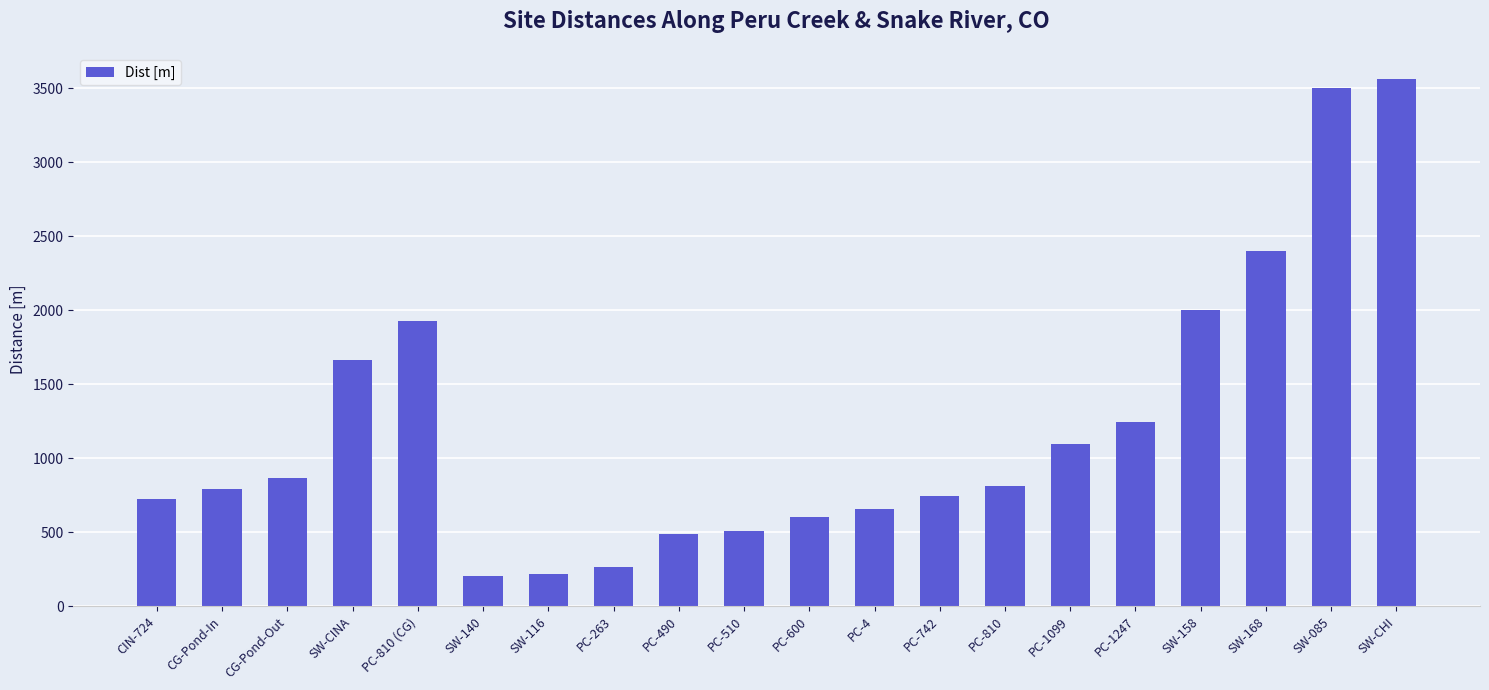

What is the label of the 8th bar from the right?

PC-742